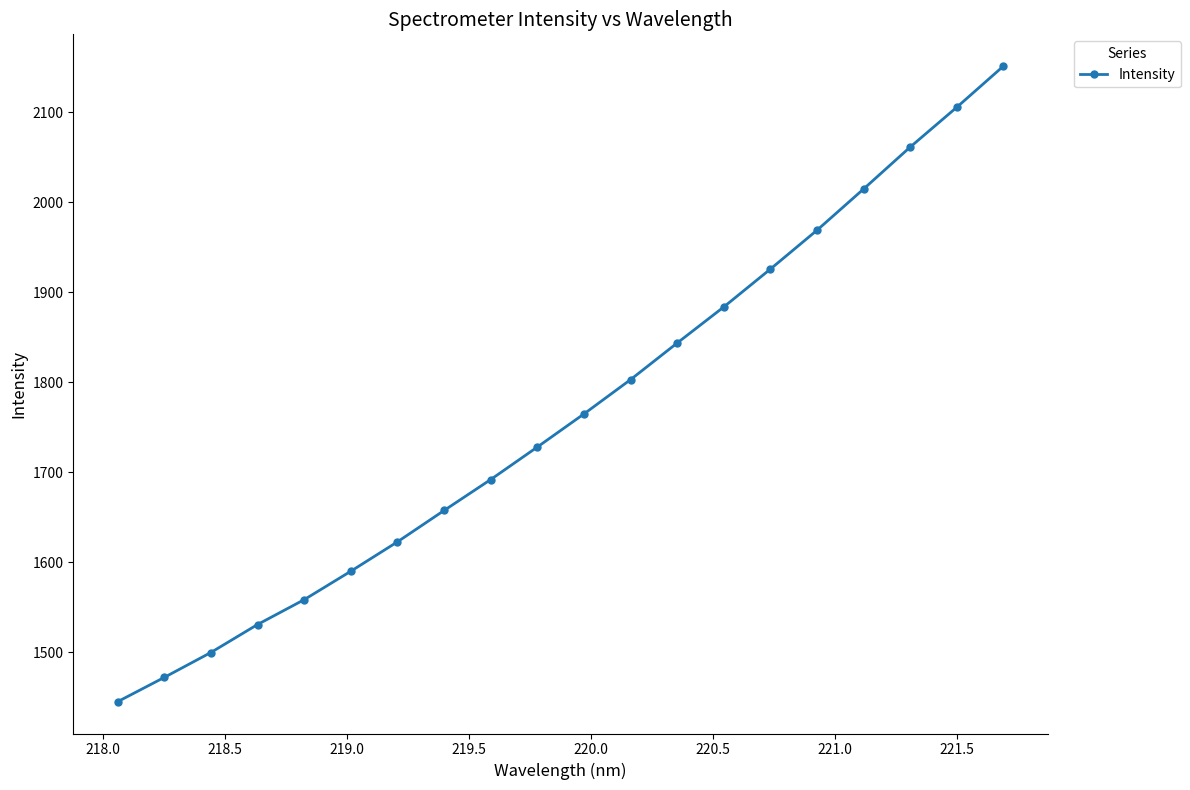

What is the maximum value shown in the chart?

2151.1